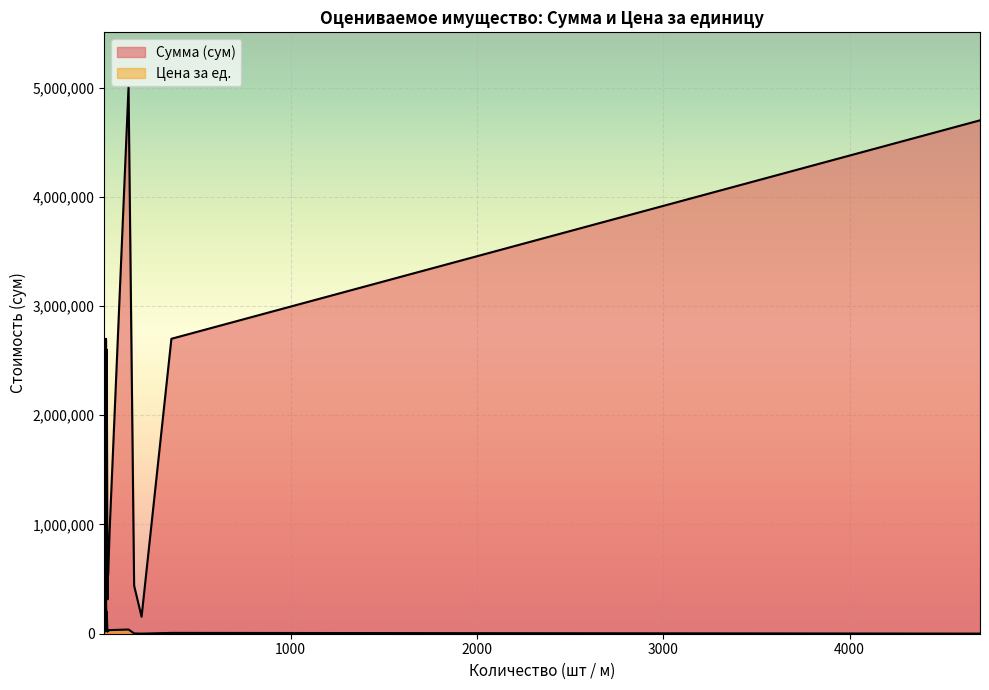

True or false: Сумма (сум) has a value of 198000 at 12.

True